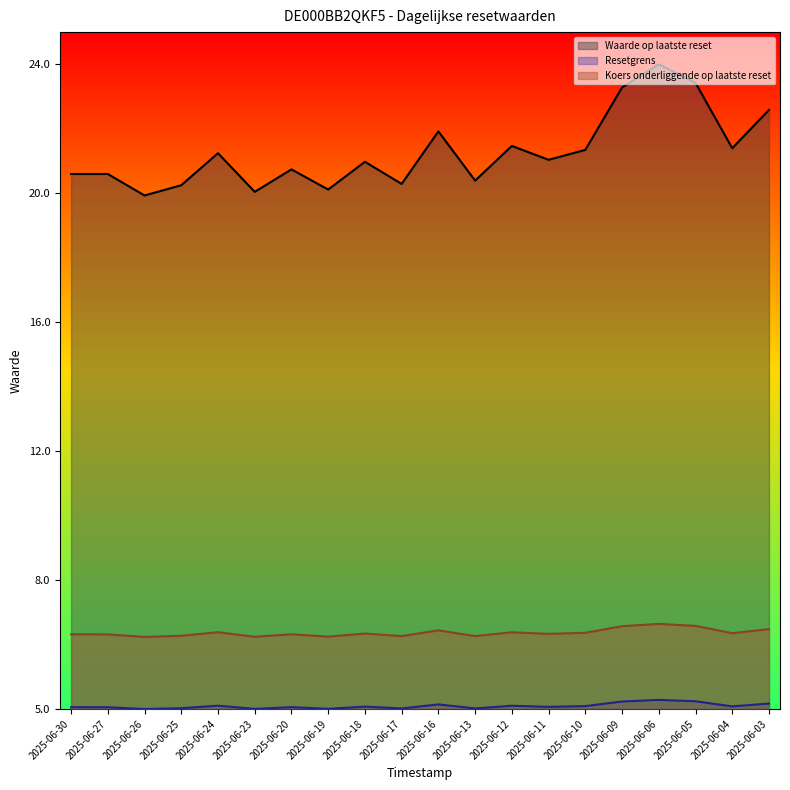

How many lines are shown in the chart?

3